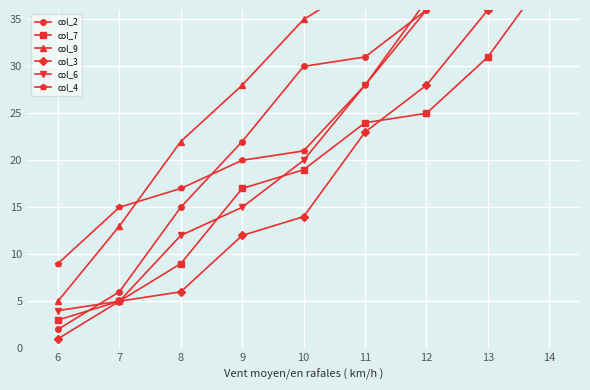

True or false: col_9 and col_6 intersect in this chart.

False